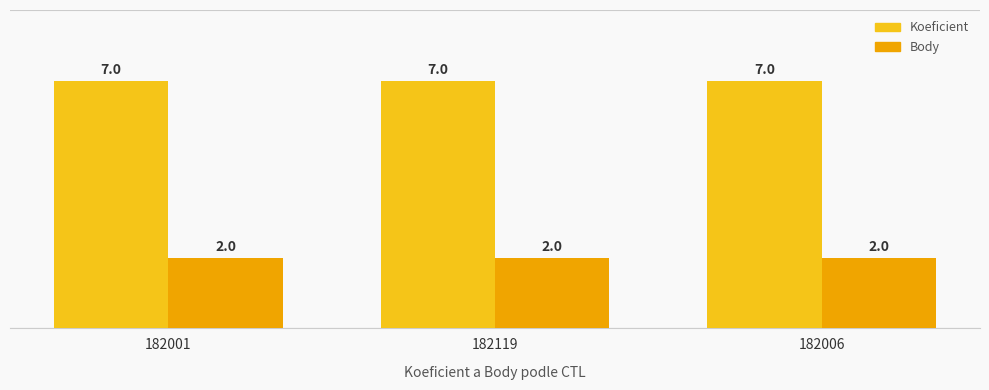

True or false: Body has a value of 2 at 182119.

True